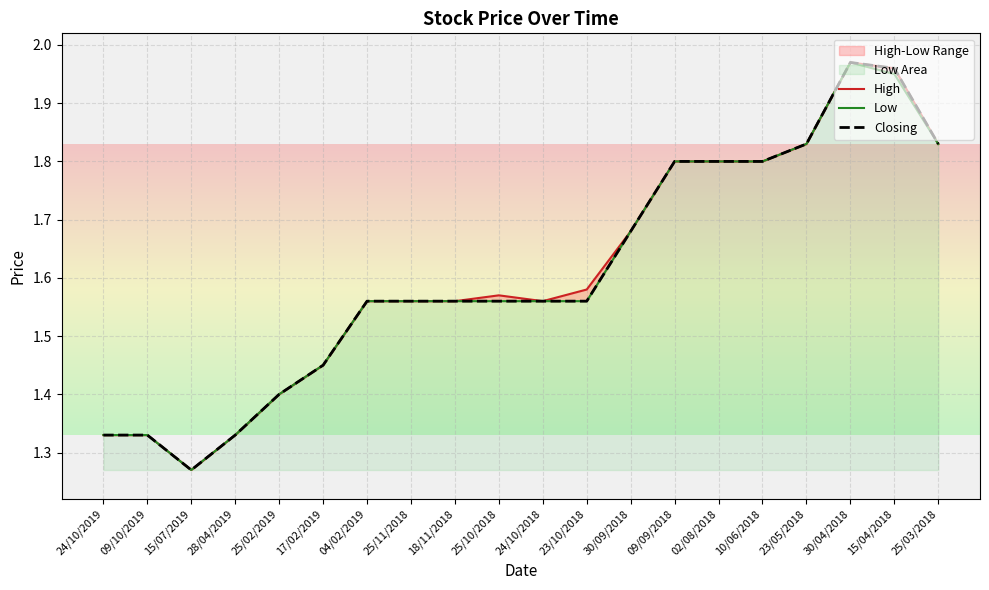

What is the difference between the second highest and minimum values in the Low series?

0.7